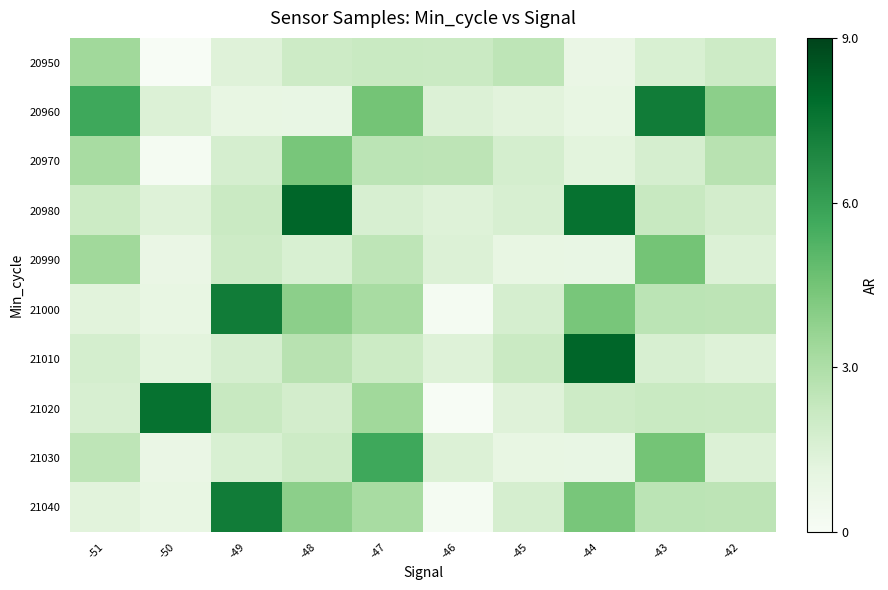

Count the number of categories in the chart.

10